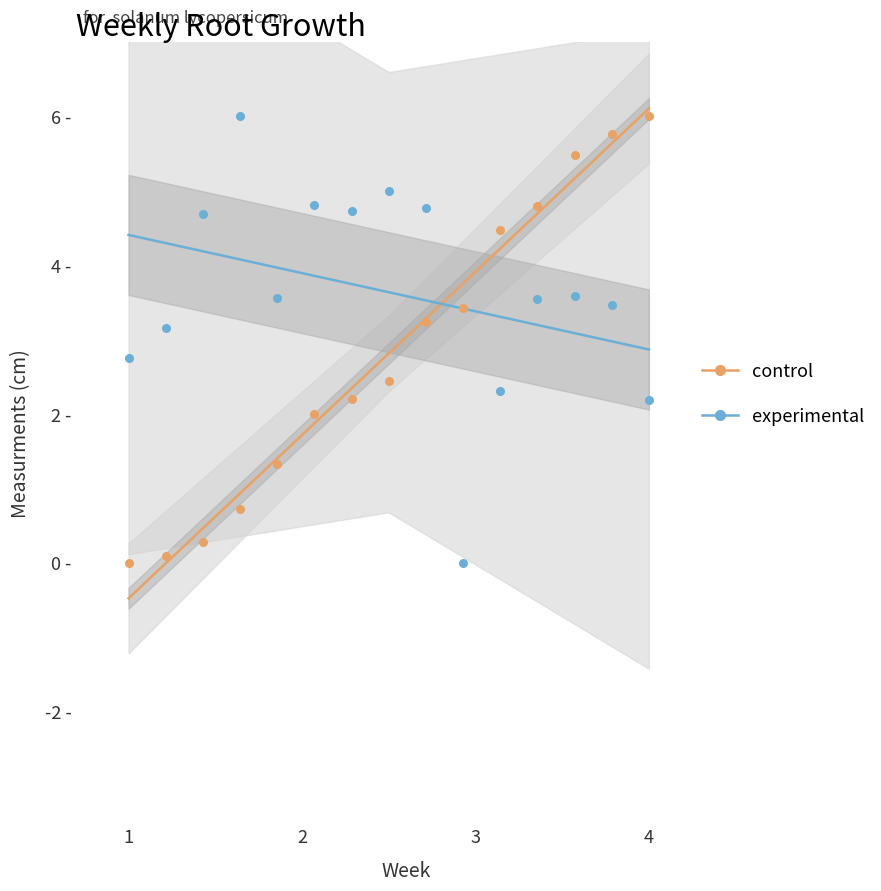

At how many categories does at least one series exceed 2?

15